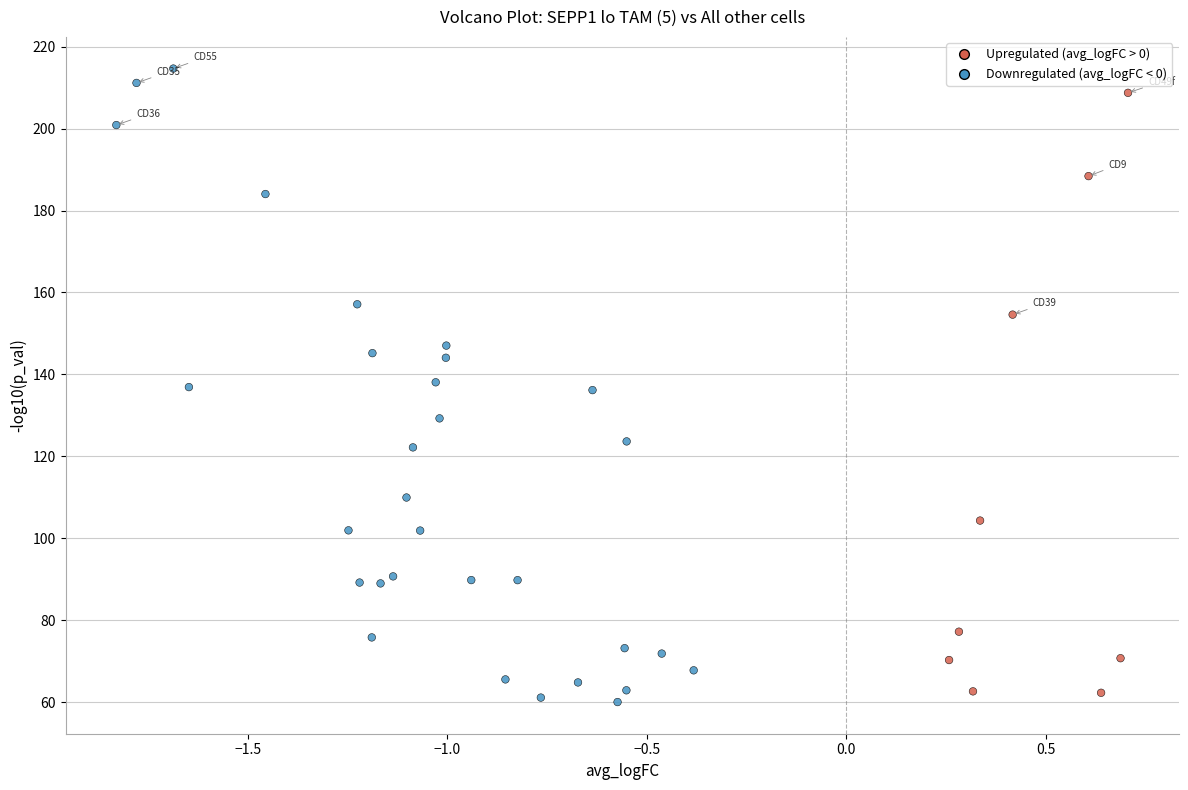

What is the range of Y values (max minus min)?

154.7